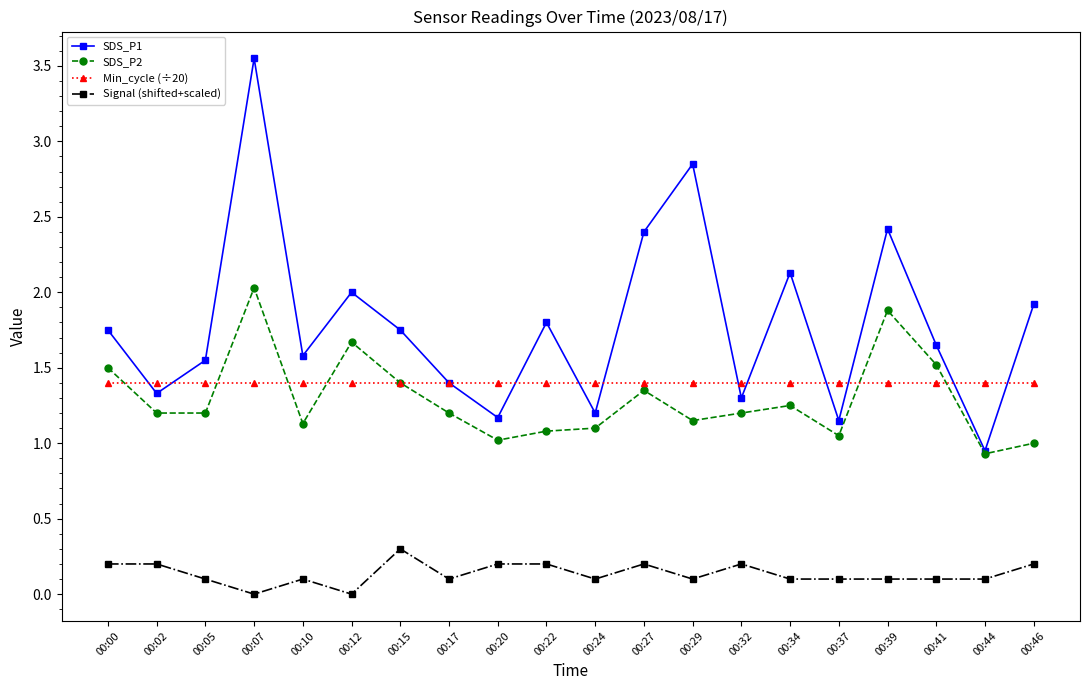

The value of Signal (shifted+scaled) at 00:32 is 0.4. True or false?

False